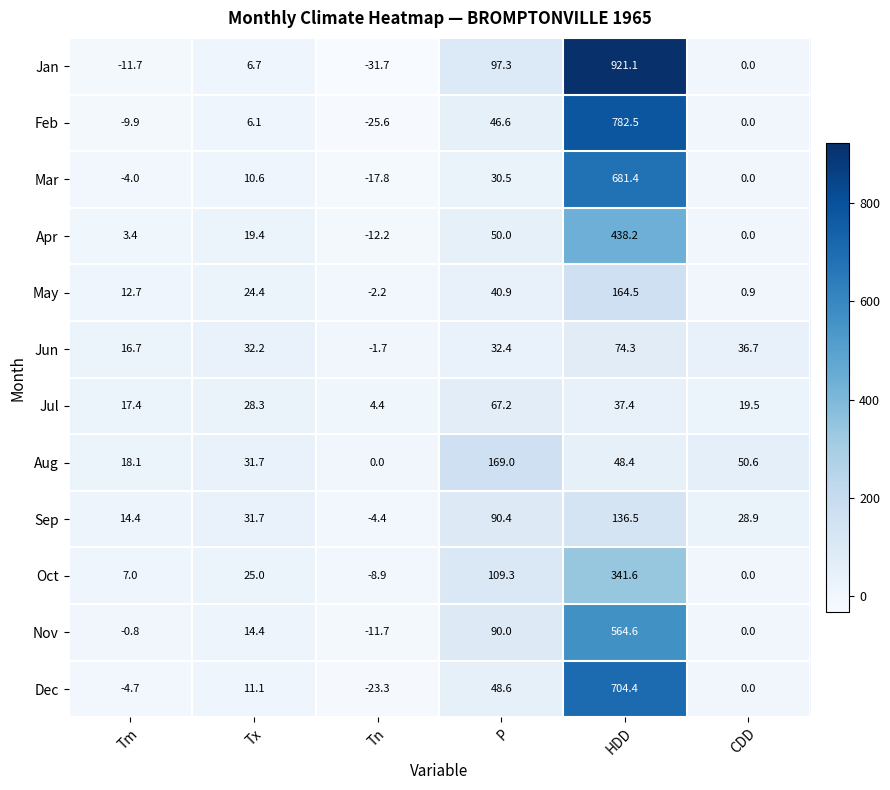

Where does the Jun series first go above 32?

Tx